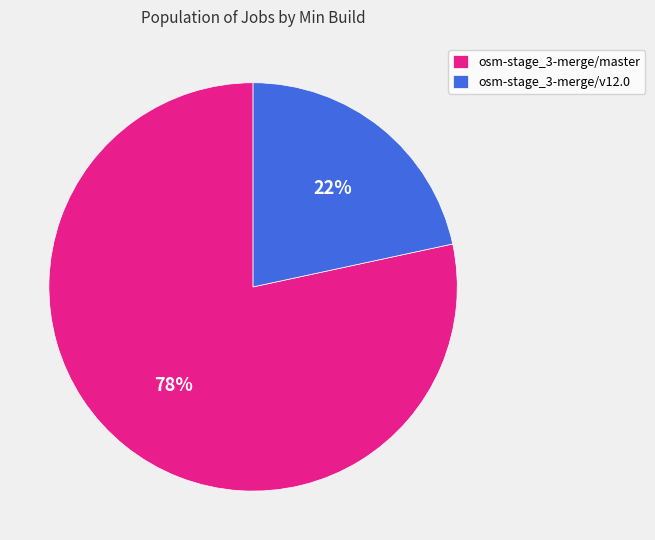

Count the number of slices in the pie.

2